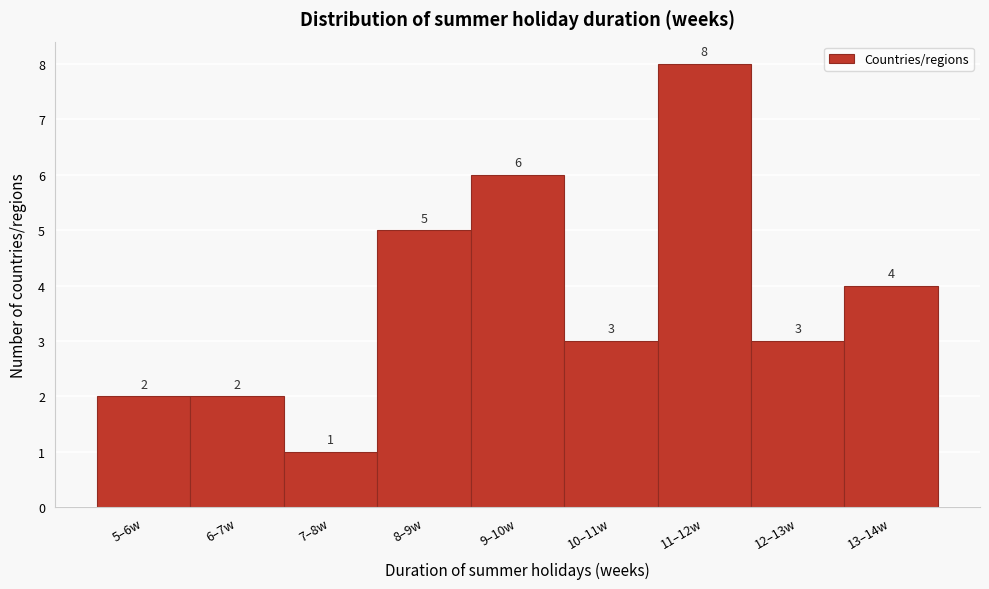

Reading left to right, what are all the values shown in this chart?

2	2	1	5	6	3	8	3	4